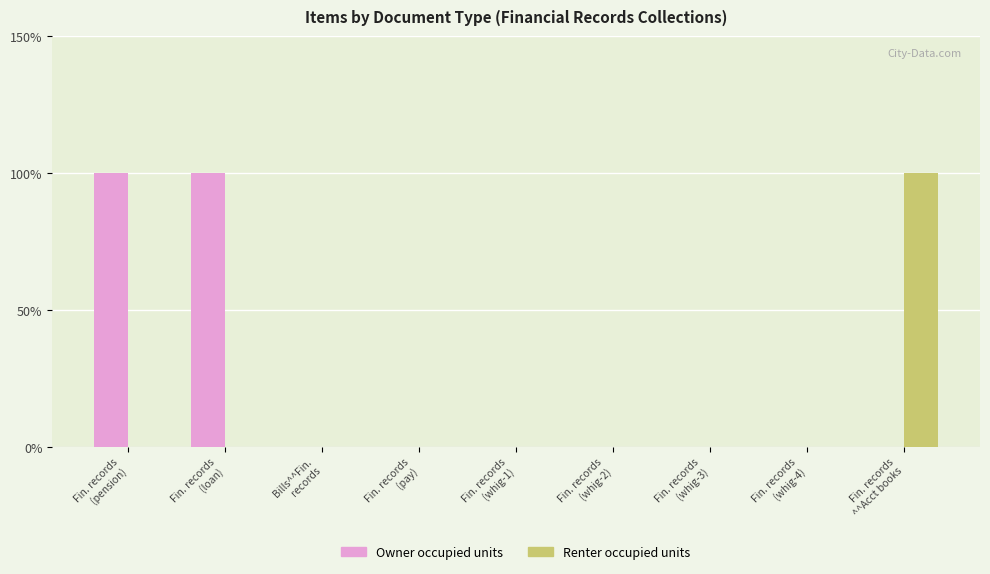

Which has a higher value, Fin. records
(whig-1) or Fin. records
(whig-3)?

Fin. records
(whig-1)